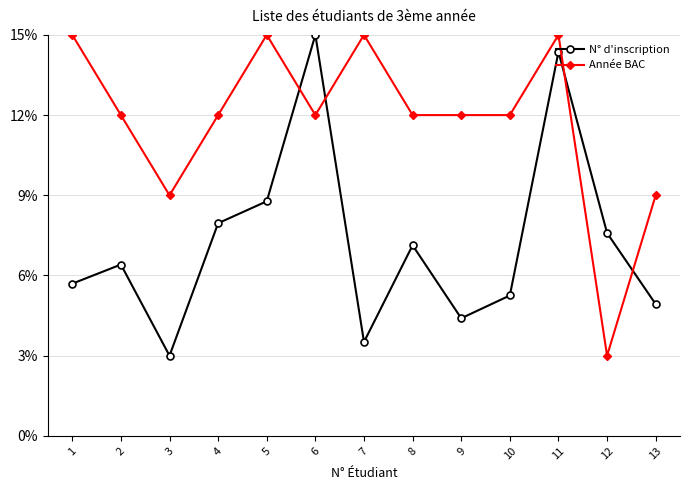

What is the maximum value for N° d'inscription?

15.0